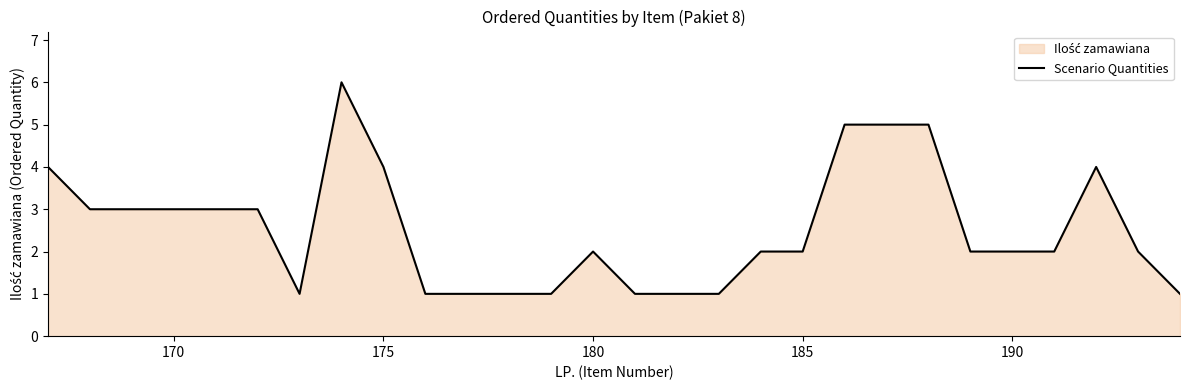

What is the greatest value displayed?

6